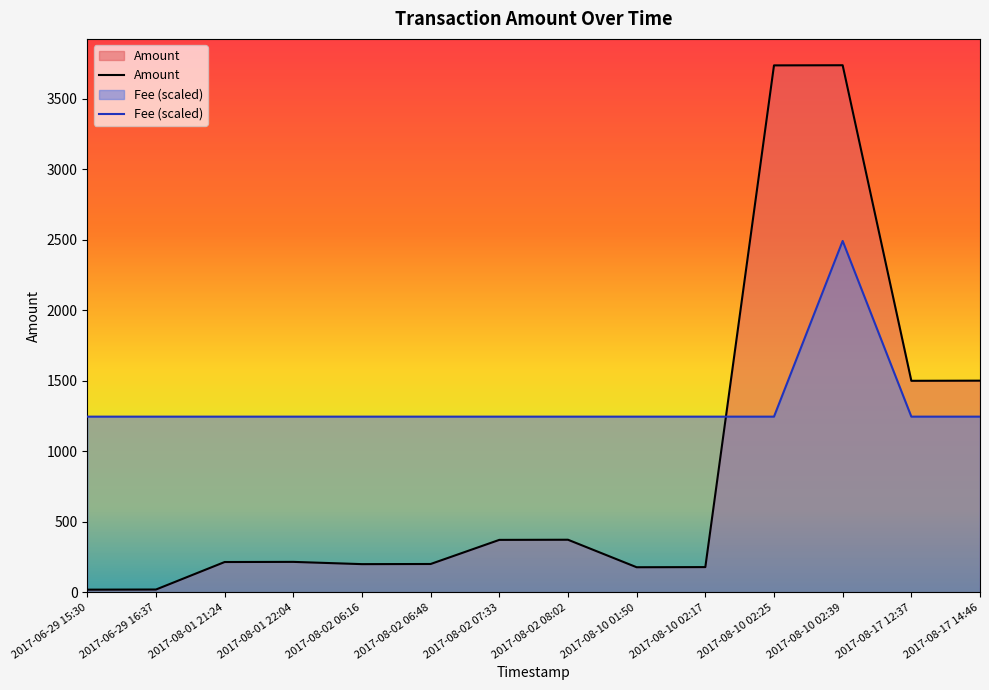

How many lines are shown in the chart?

2